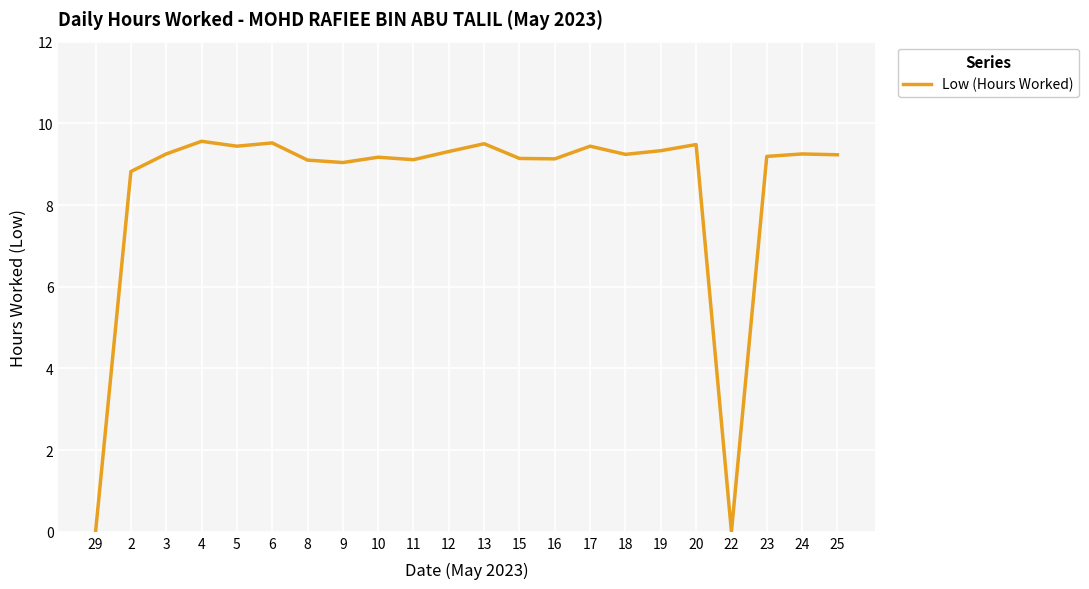

The value at 25 is 9.2. True or false?

True